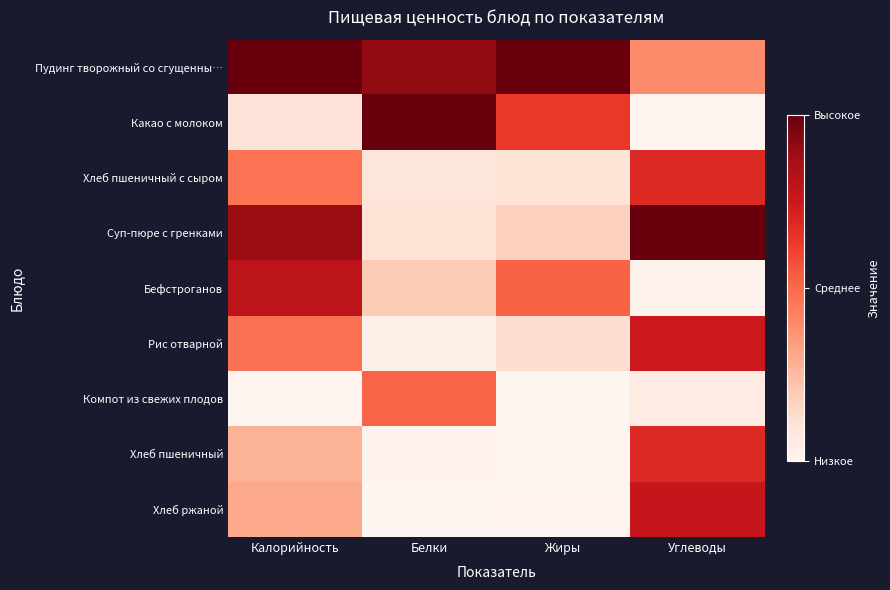

Which has a higher value, Белки or Жиры?

Жиры